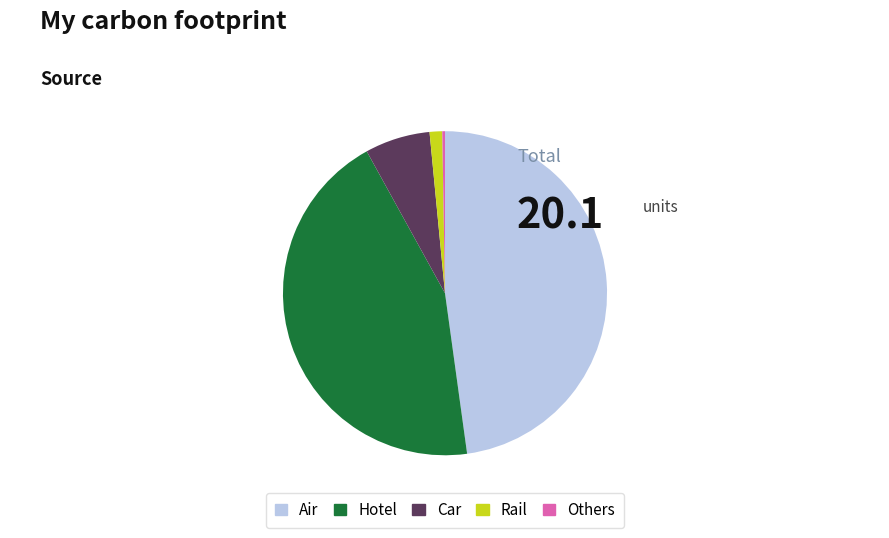

Combined, do Car and Hotel account for over 50%?

Yes